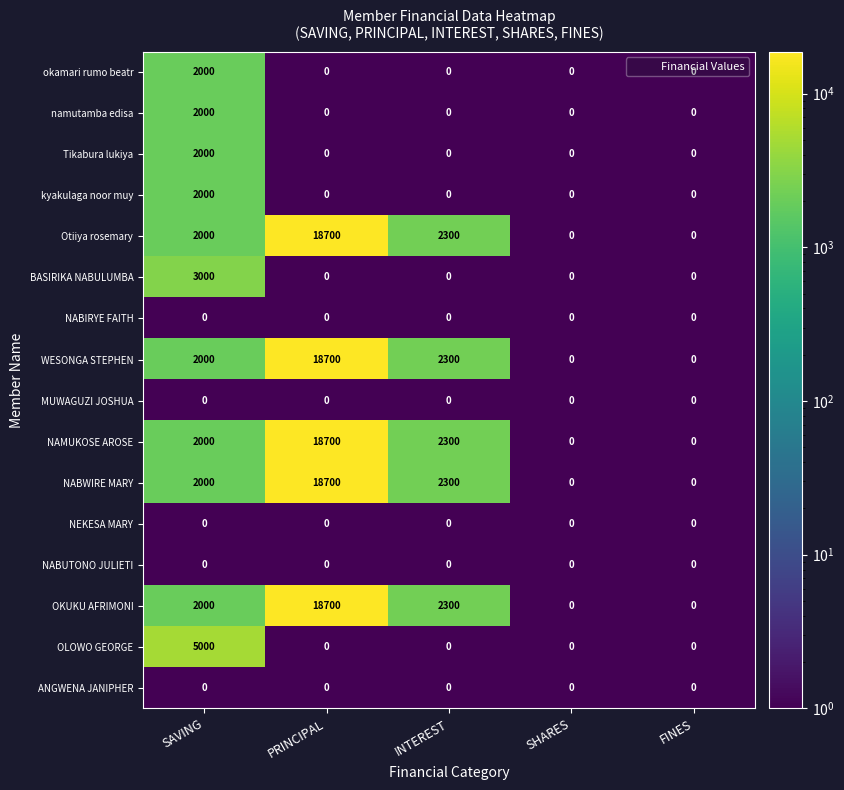

Is the value of kyakulaga noor muy at SAVING greater than the value of ANGWENA JANIPHER at INTEREST?

Yes